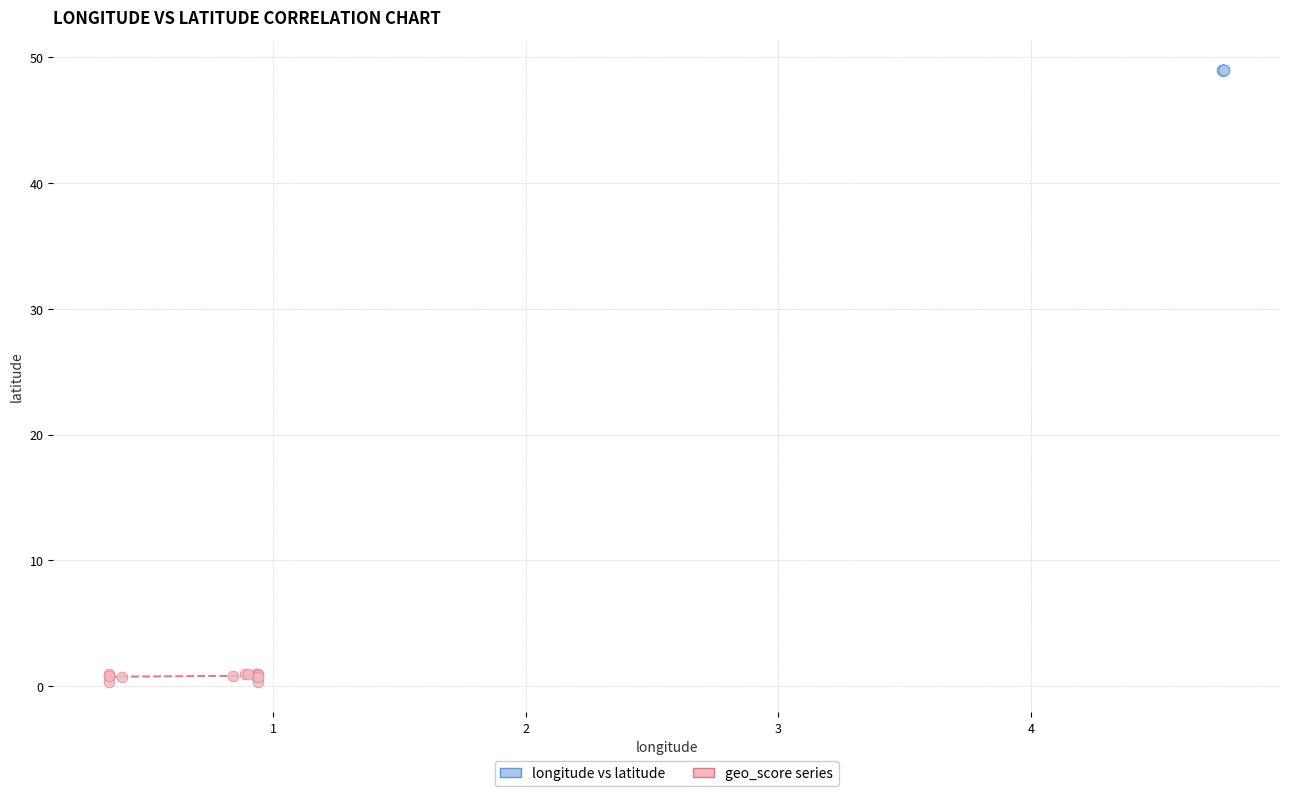

Which series reaches the maximum Y coordinate?

longitude vs latitude